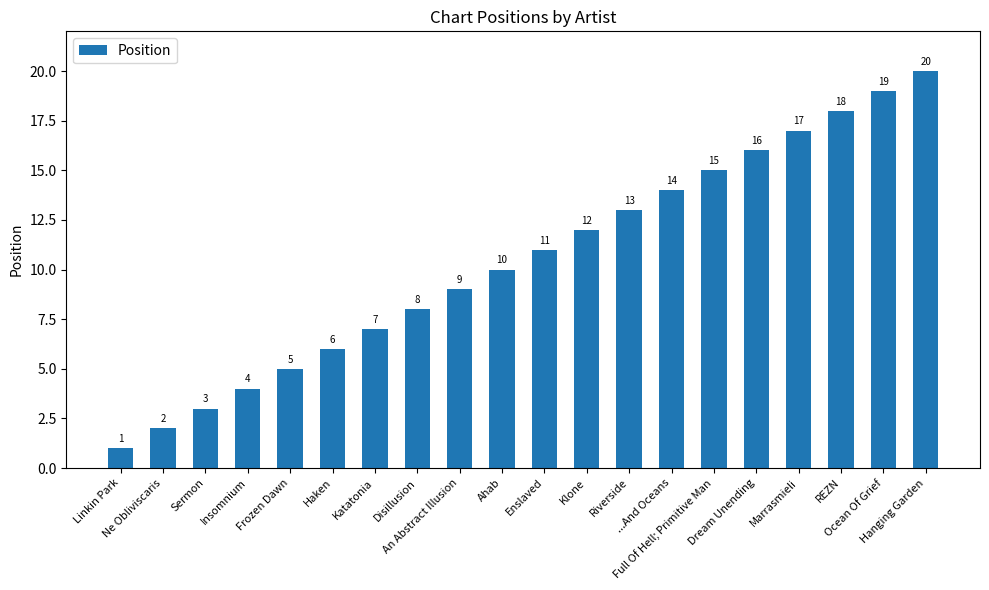

Rank the categories by value from lowest to highest.

Linkin Park, Ne Obliviscaris, Sermon, Insomnium, Frozen Dawn, Haken, Katatonia, Disillusion, An Abstract Illusion, Ahab, Enslaved, Klone, Riverside, ...And Oceans, Full Of Hell; Primitive Man, Dream Unending, Marrasmieli, REZN, Ocean Of Grief, Hanging Garden